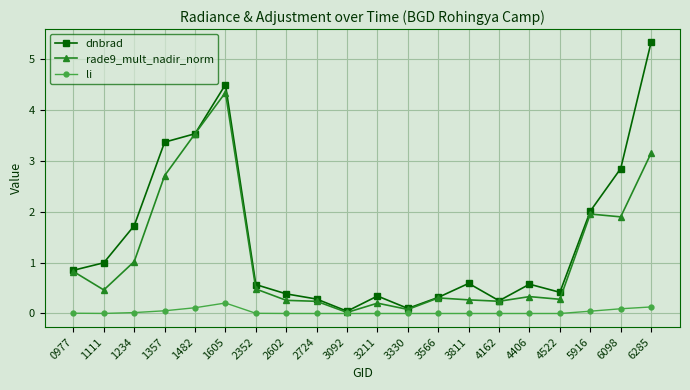

What is the total value across all series at 2602?

0.6